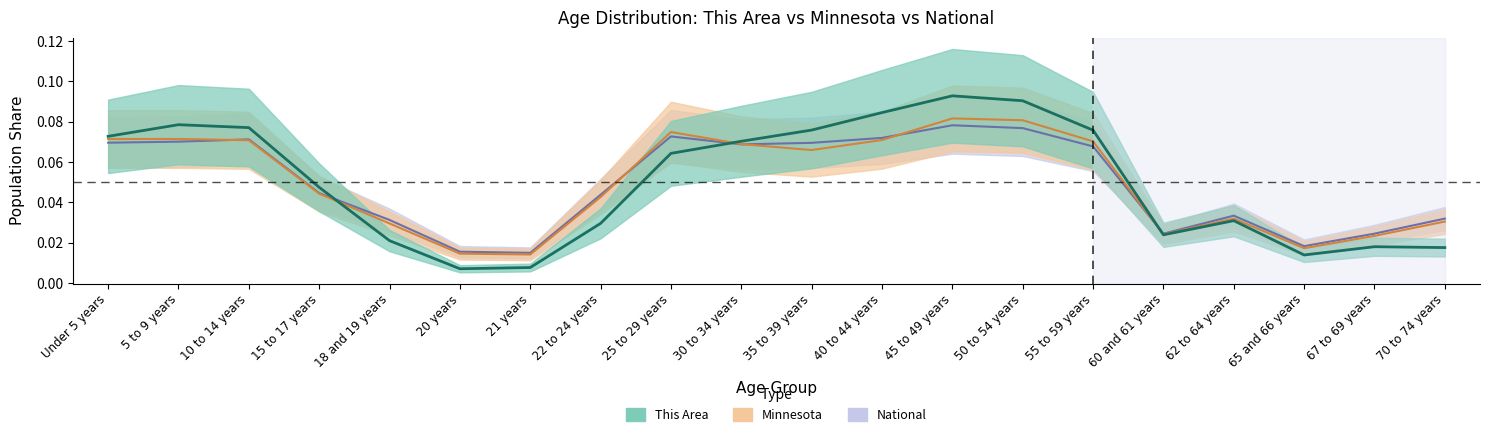

What value does the National series have at 5 to 9 years?

0.1